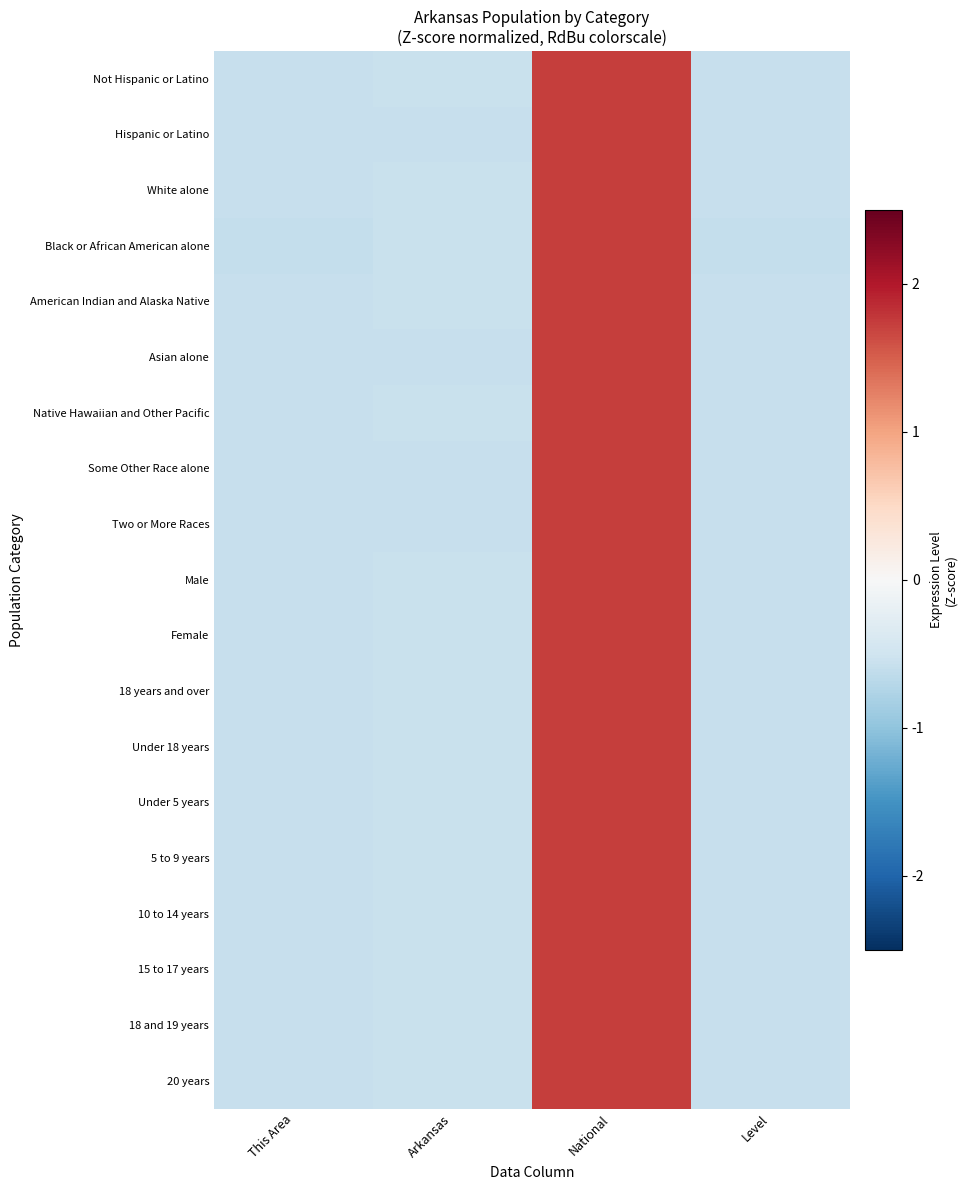

How many categories are shown in the chart?

4